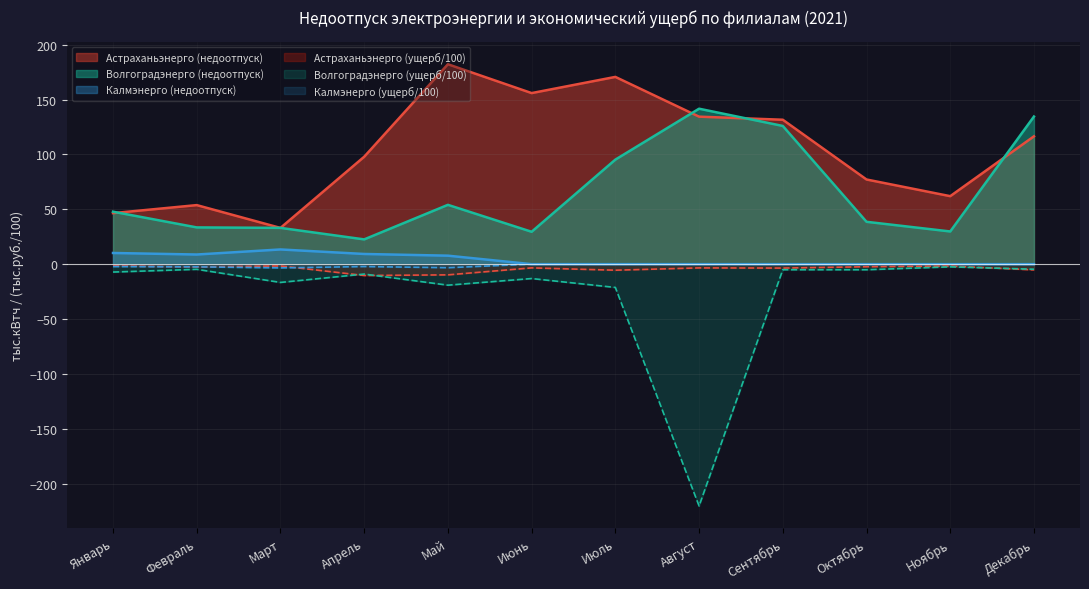

Where is Астраханьэнерго (недоотпуск) nearest to the value 107?

Апрель